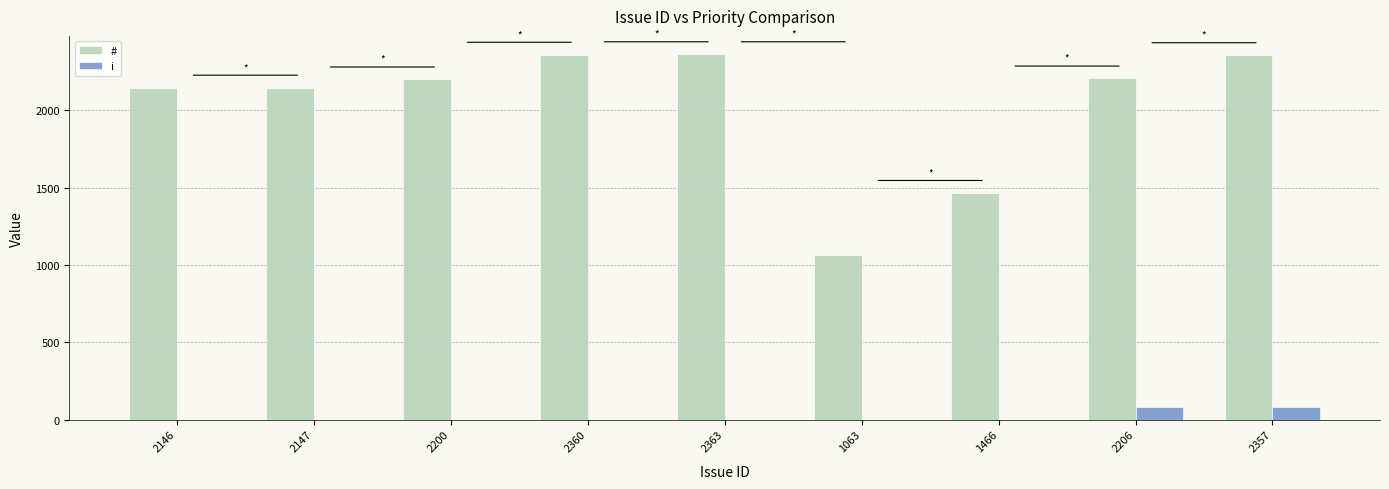

What are all the series names shown in the legend?

#, i